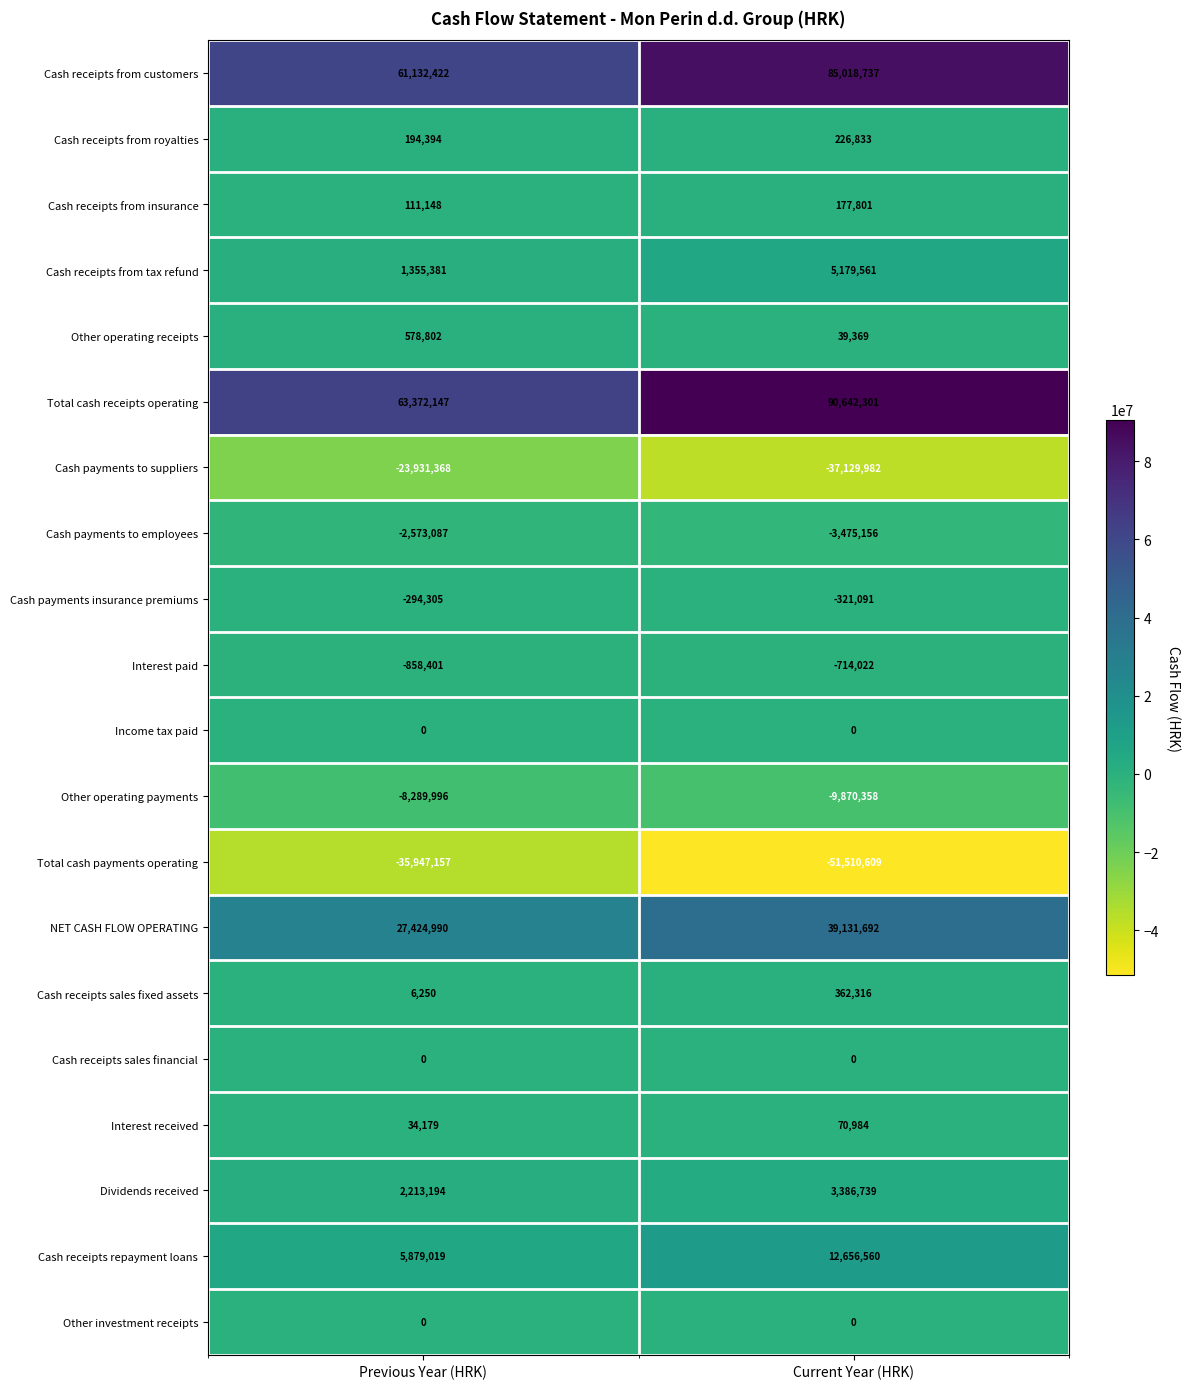

What is the sum of all Cash receipts from tax refund values?

6534942